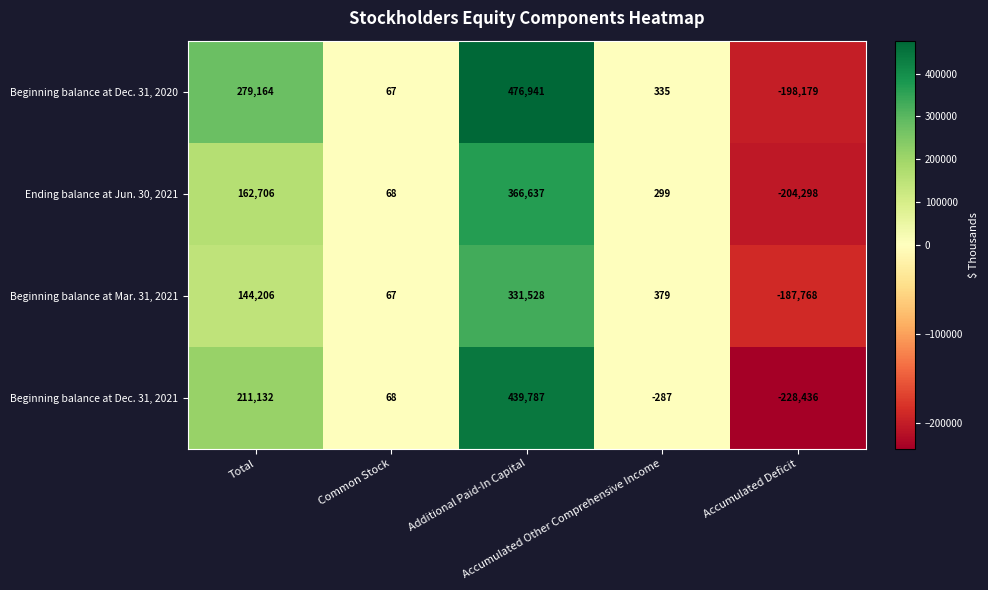

What is the sum of all Ending balance at Jun. 30, 2021 values?

325412